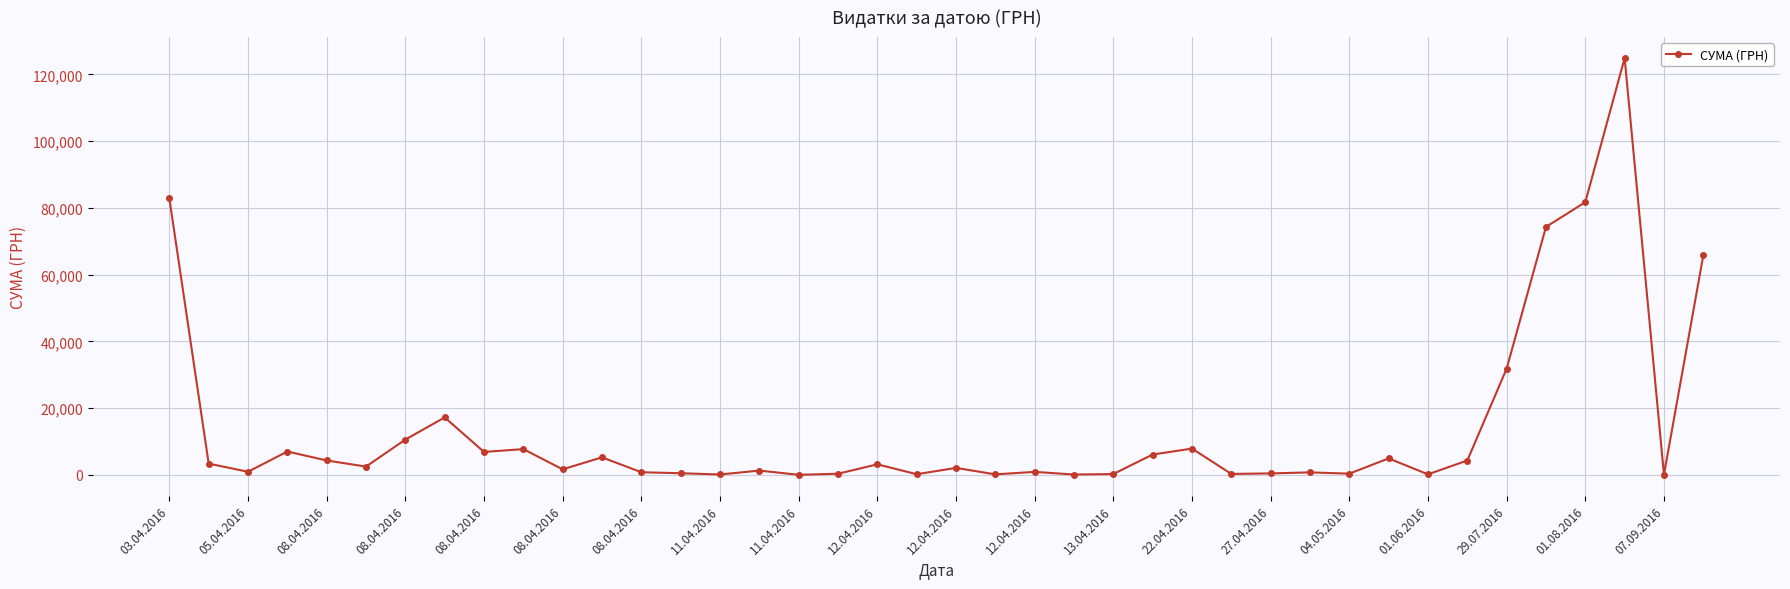

What is the maximum value shown in the chart?

124904.8